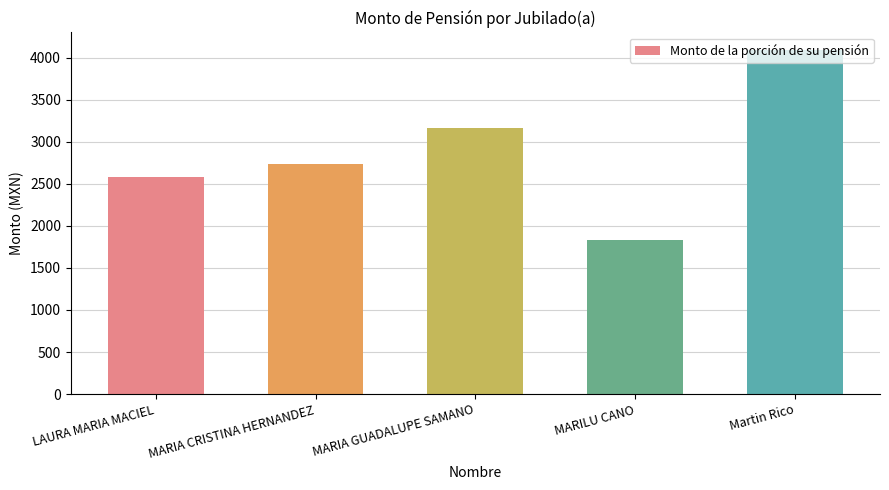

Rank the categories by value from lowest to highest.

MARILU CANO, LAURA MARIA MACIEL, MARIA CRISTINA HERNANDEZ, MARIA GUADALUPE SAMANO, Martin Rico